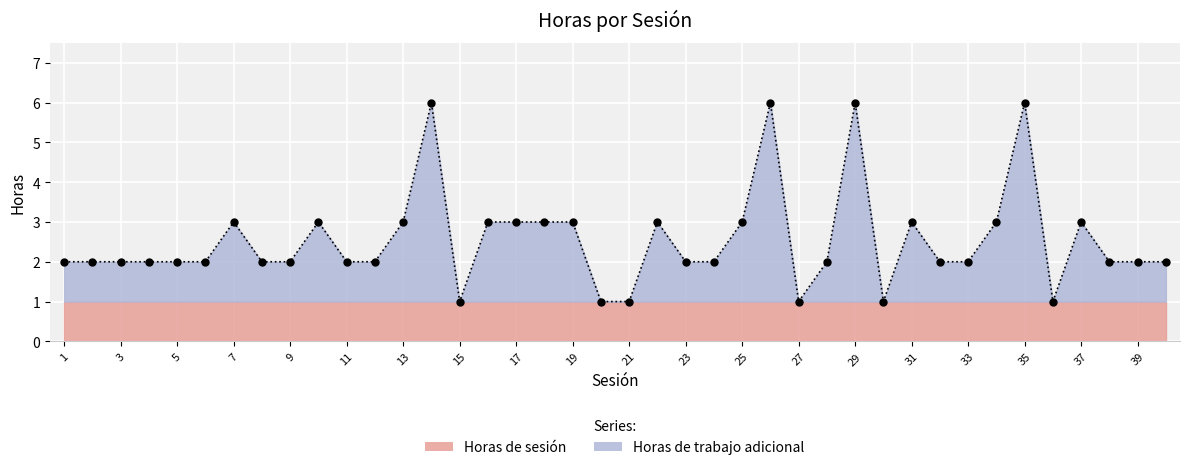

What is the value of the 23rd point from the left?

2